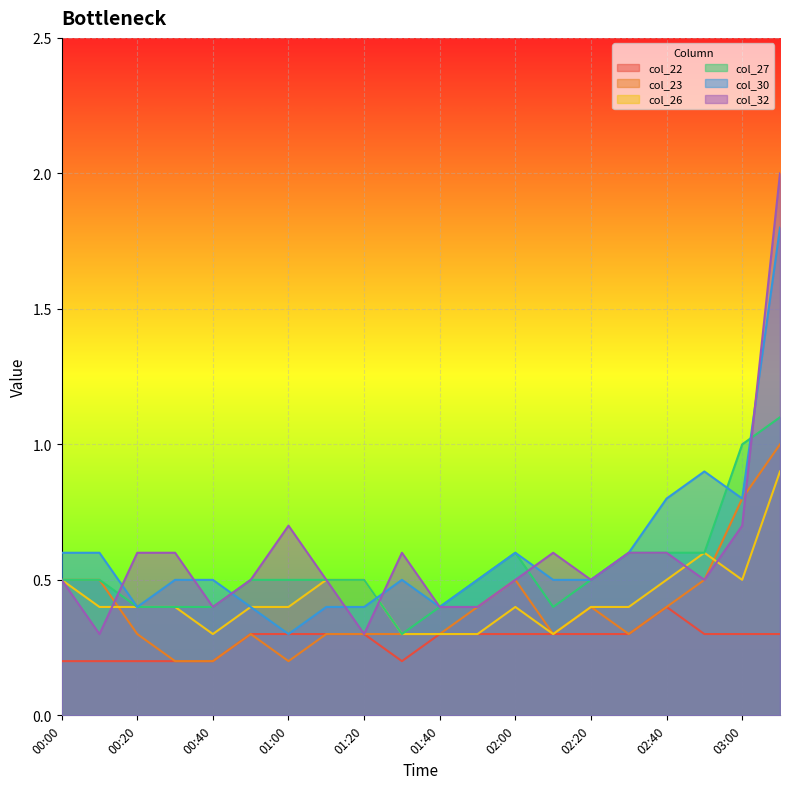

Reading left to right, what are all the values shown in this chart?

col_22: 00:00=0.2	00:10=0.2	00:20=0.2	00:30=0.2	00:40=0.2	00:50=0.3	01:00=0.3	01:10=0.3	01:20=0.3	01:30=0.2	01:40=0.3	01:50=0.3	02:00=0.3	02:10=0.3	02:20=0.3	02:30=0.3	02:40=0.4	02:50=0.3	03:00=0.3	03:10=0.3
col_23: 00:00=0.5	00:10=0.5	00:20=0.3	00:30=0.2	00:40=0.2	00:50=0.3	01:00=0.2	01:10=0.3	01:20=0.3	01:30=0.3	01:40=0.3	01:50=0.4	02:00=0.5	02:10=0.3	02:20=0.4	02:30=0.3	02:40=0.4	02:50=0.5	03:00=0.8	03:10=1.0
col_26: 00:00=0.5	00:10=0.4	00:20=0.4	00:30=0.4	00:40=0.3	00:50=0.4	01:00=0.4	01:10=0.5	01:20=0.5	01:30=0.3	01:40=0.3	01:50=0.3	02:00=0.4	02:10=0.3	02:20=0.4	02:30=0.4	02:40=0.5	02:50=0.6	03:00=0.5	03:10=0.9
col_27: 00:00=0.5	00:10=0.5	00:20=0.4	00:30=0.4	00:40=0.4	00:50=0.5	01:00=0.5	01:10=0.5	01:20=0.5	01:30=0.3	01:40=0.4	01:50=0.5	02:00=0.6	02:10=0.4	02:20=0.5	02:30=0.6	02:40=0.6	02:50=0.6	03:00=1.0	03:10=1.1
col_30: 00:00=0.6	00:10=0.6	00:20=0.4	00:30=0.5	00:40=0.5	00:50=0.4	01:00=0.3	01:10=0.4	01:20=0.4	01:30=0.5	01:40=0.4	01:50=0.5	02:00=0.6	02:10=0.5	02:20=0.5	02:30=0.6	02:40=0.8	02:50=0.9	03:00=0.8	03:10=1.8
col_32: 00:00=0.5	00:10=0.3	00:20=0.6	00:30=0.6	00:40=0.4	00:50=0.5	01:00=0.7	01:10=0.5	01:20=0.3	01:30=0.6	01:40=0.4	01:50=0.4	02:00=0.5	02:10=0.6	02:20=0.5	02:30=0.6	02:40=0.6	02:50=0.5	03:00=0.7	03:10=2.0